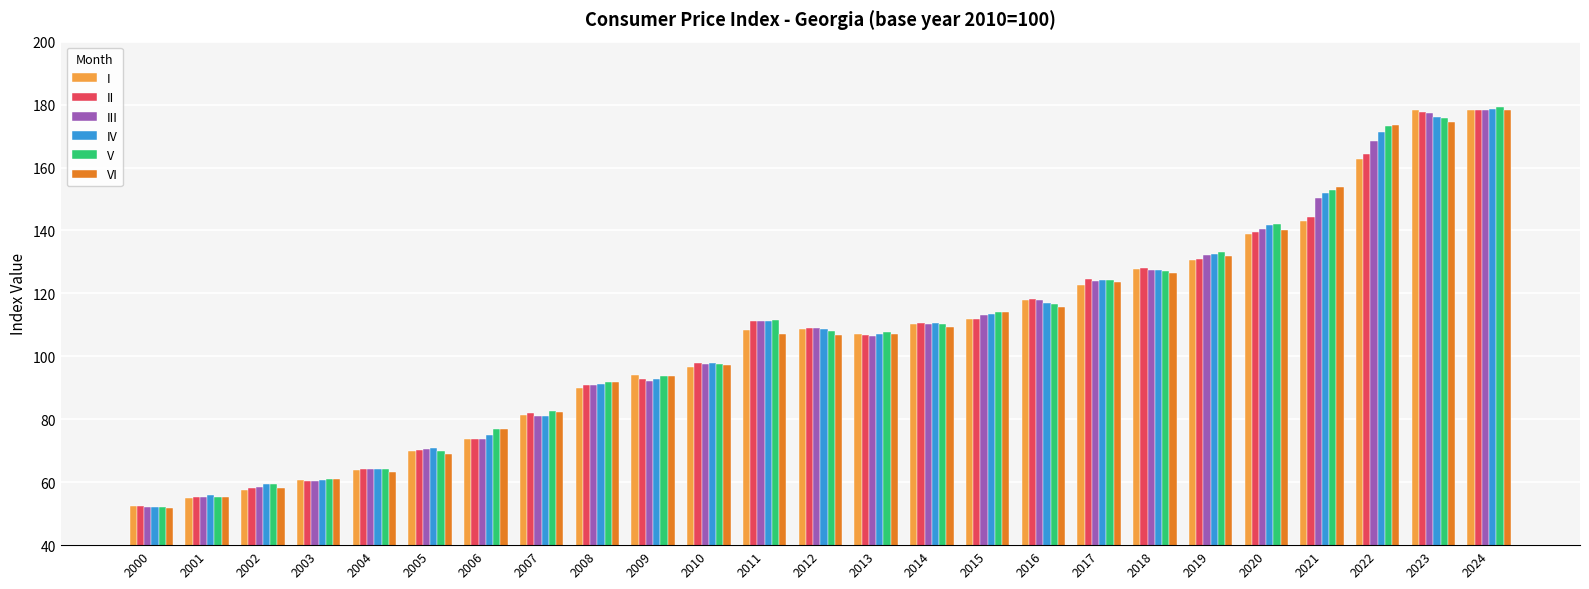

Is the value of IV at 2012 greater than the value of II at 2004?

Yes